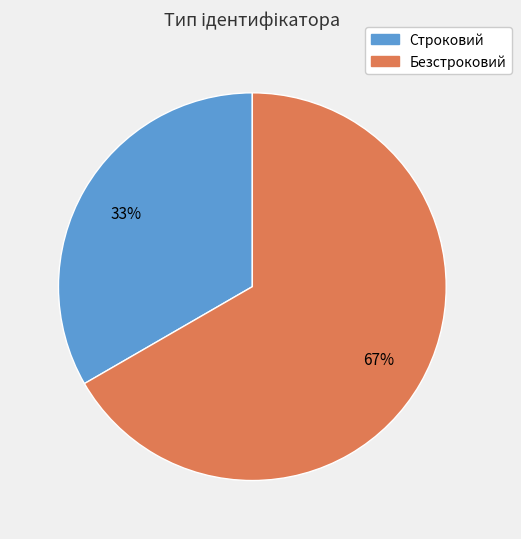

Count the number of slices in the pie.

2